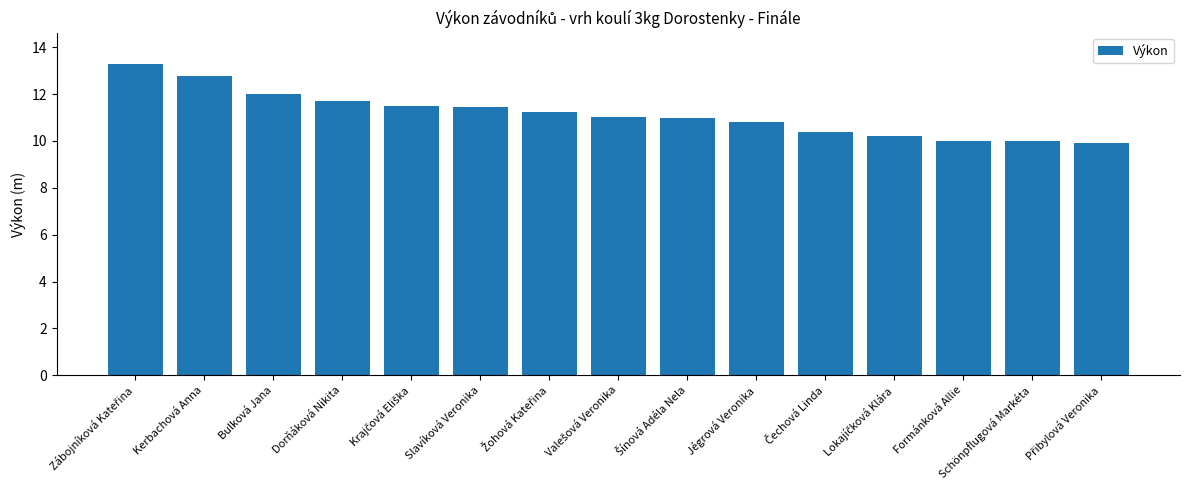

What is the minimum value shown in the chart?

9.9